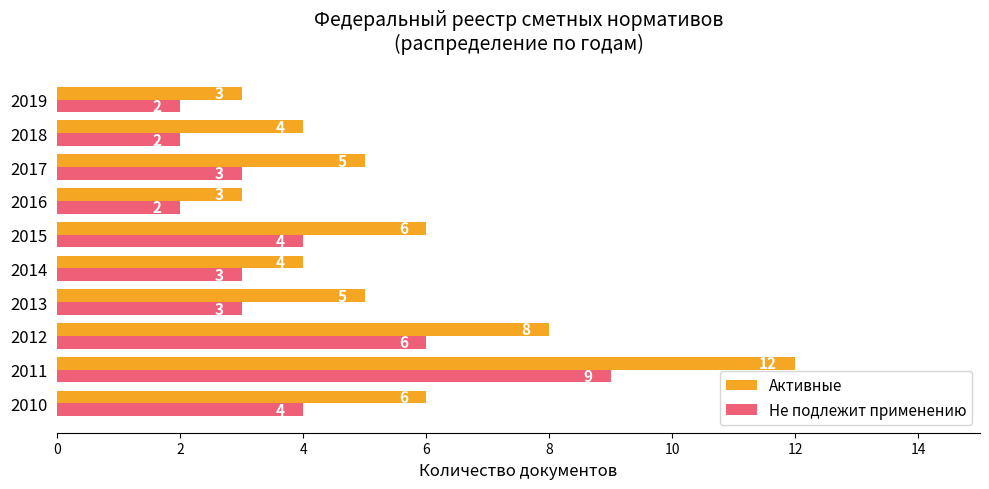

Between 2013 and 2014, which series saw the biggest shift?

Активные